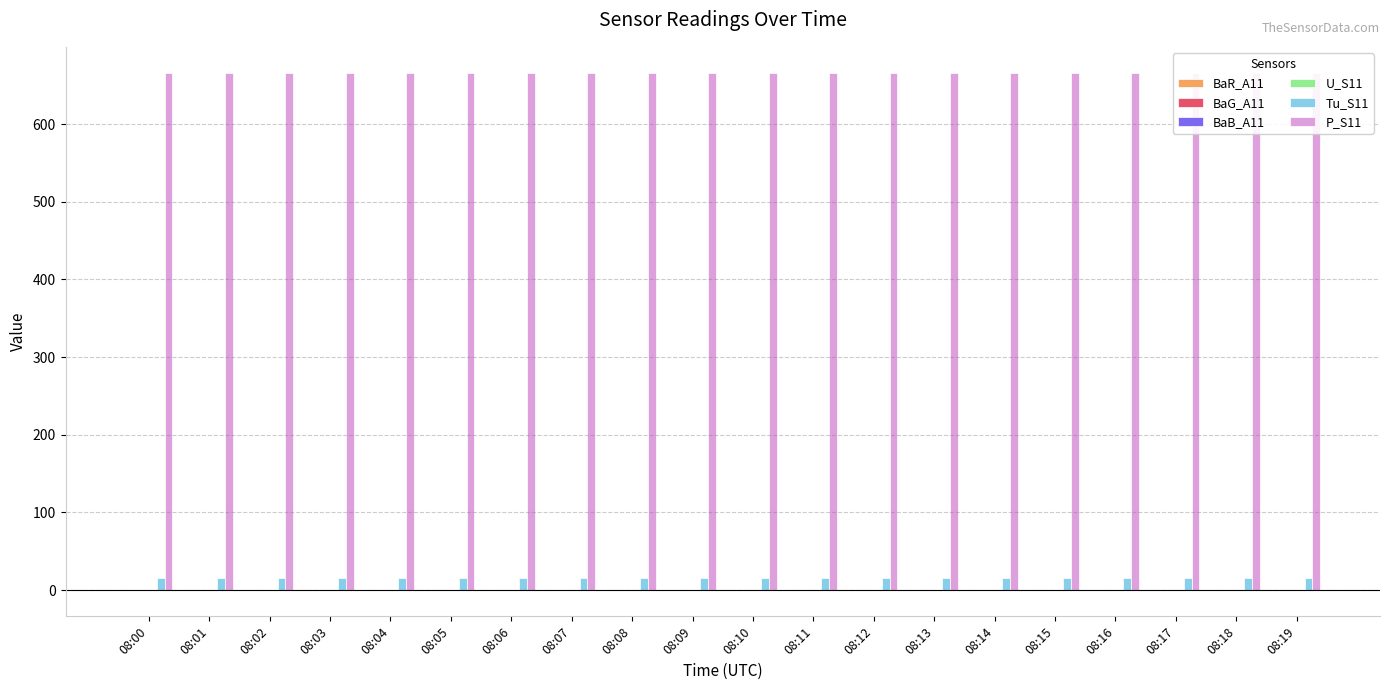

How many bars are there in total?

120